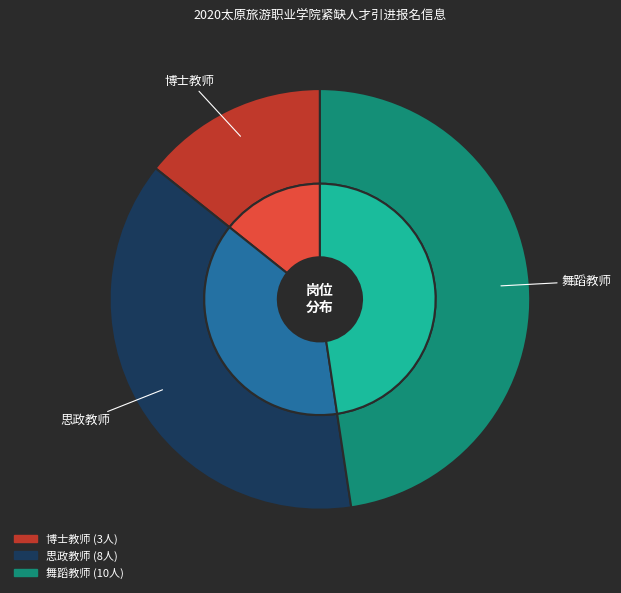

To the nearest percent, what is the difference between the largest and smallest slice percentages?

33%